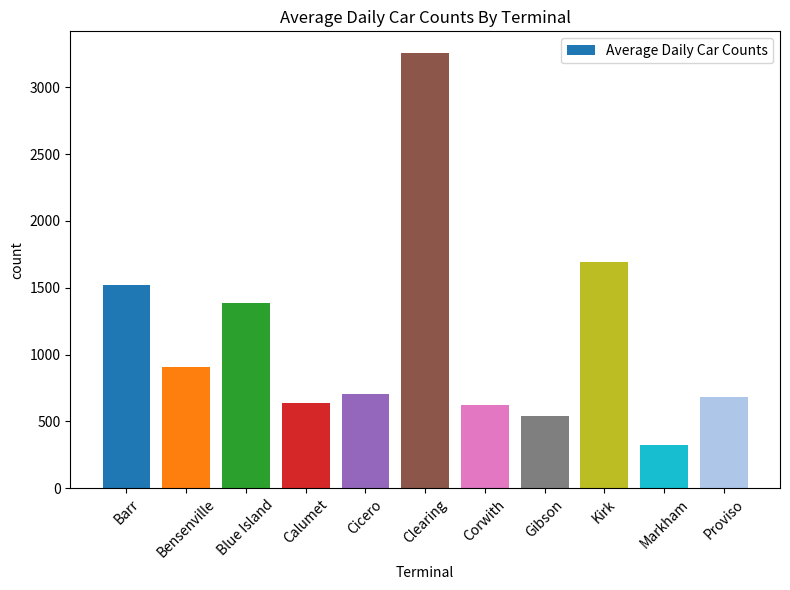

What is the sum of the values at Cicero and Kirk?

2399